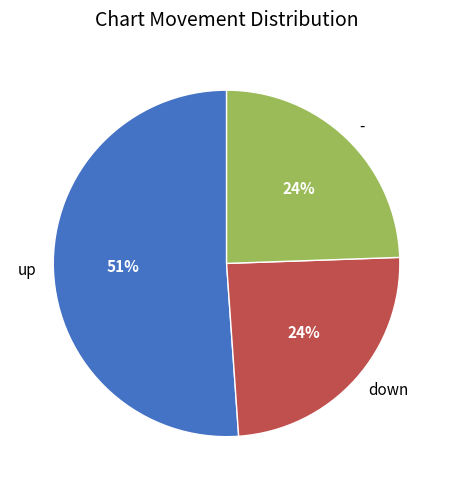

The - slice represents 24% of the pie. True or false?

True